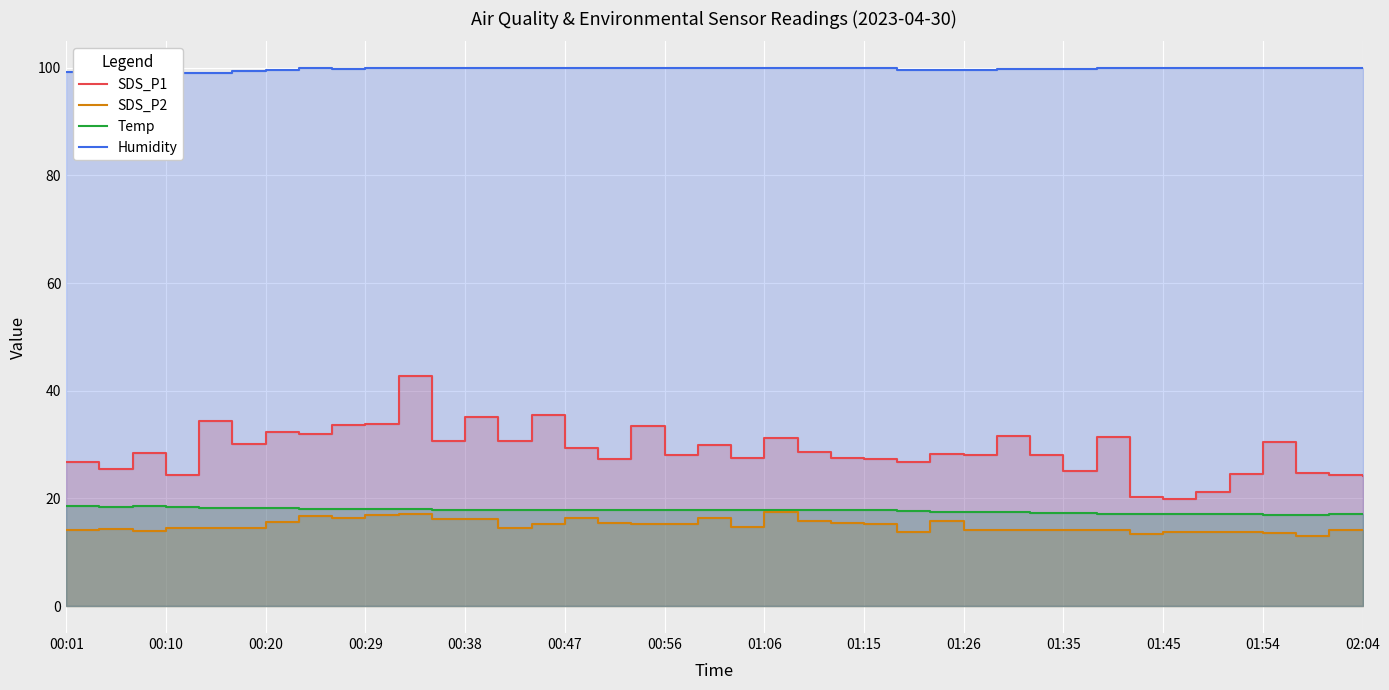

What is the total value across all series at 23?

160.8